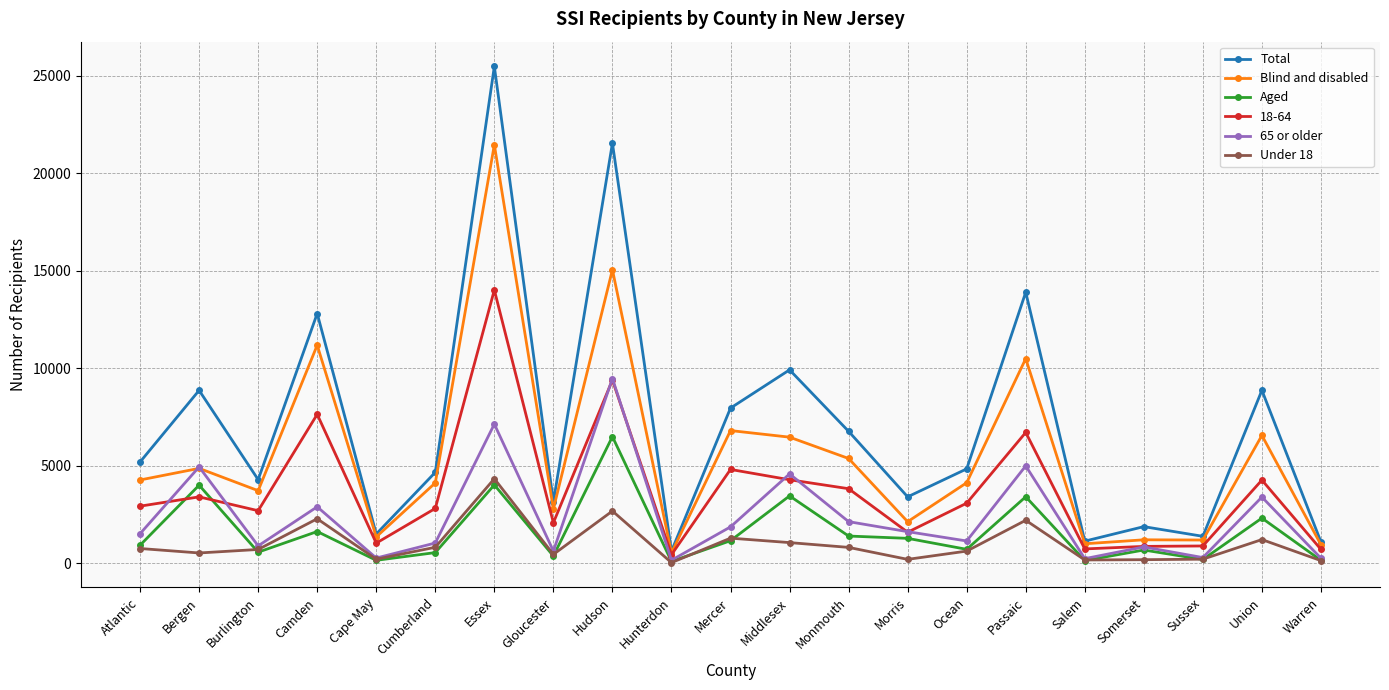

True or false: Total and 65 or older cross at least once.

False